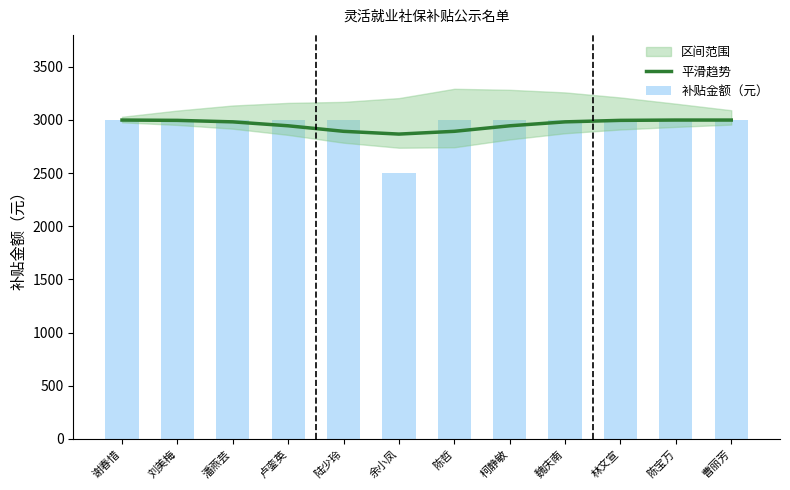

List the labels in order of 平滑趋势 value, largest first.

谢春惜, 陈宝万, 曹丽芳, 刘美梅, 林文宣, 潘燕芸, 魏庆南, 卢銮英, 柯静敏, 陆少玲, 陈哲, 余小凤